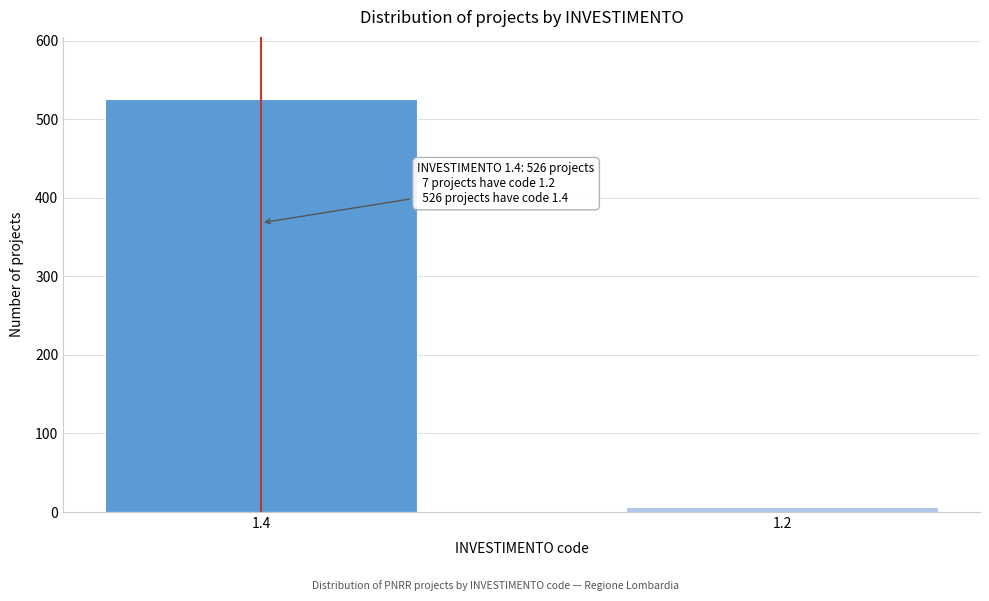

Reading left to right, list all the values displayed in this chart.

1.4=526	1.2=7